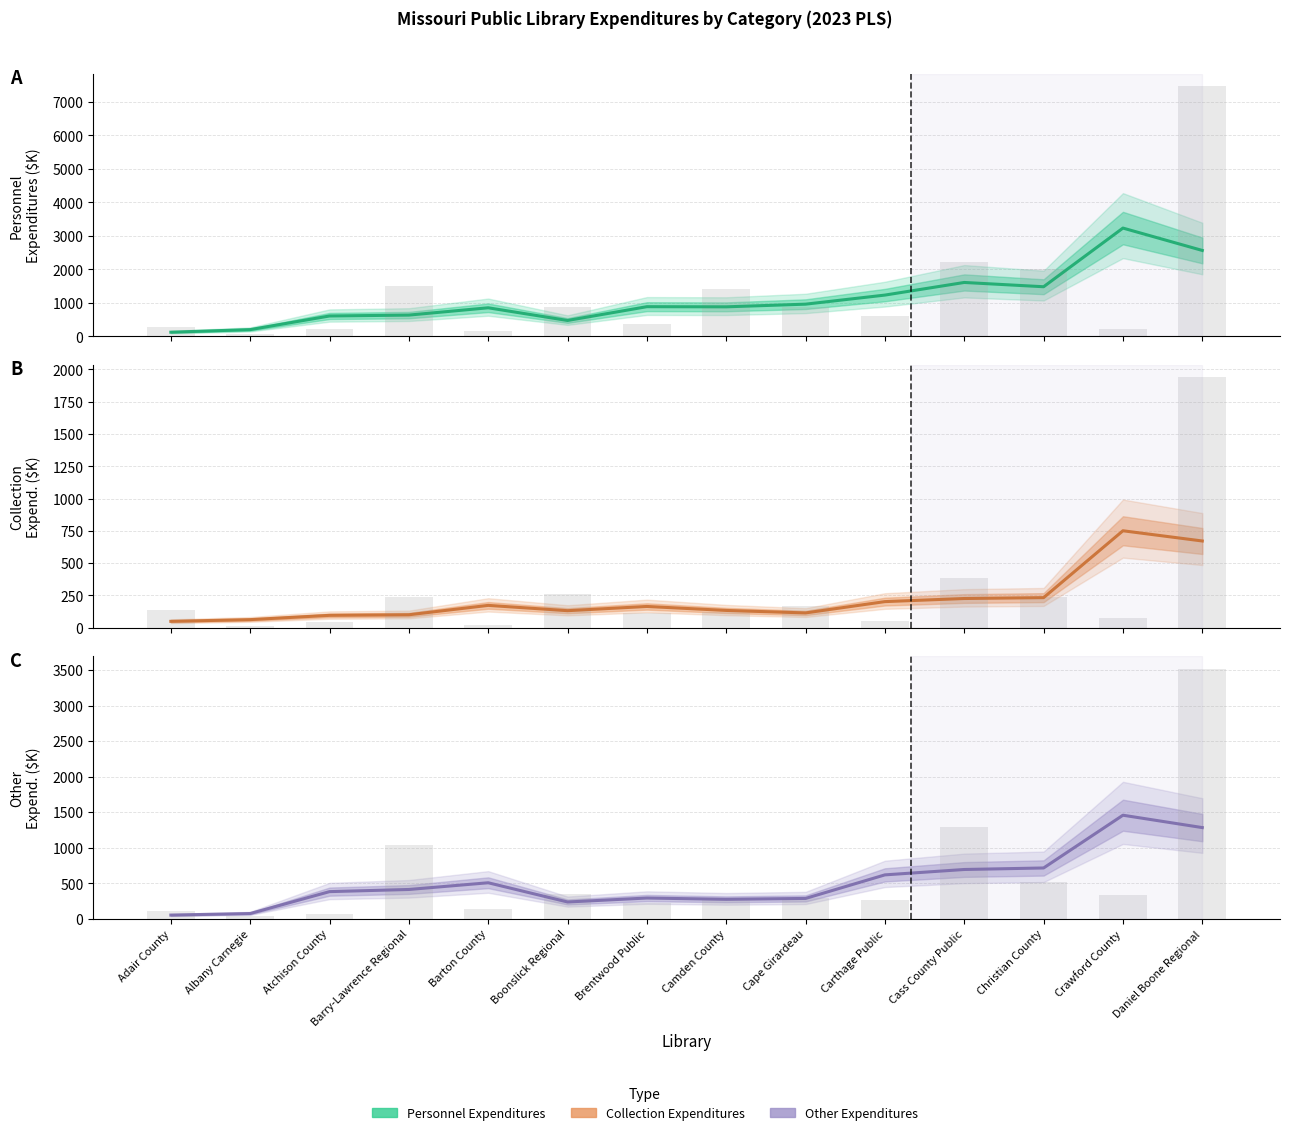

How many bars are there in total?

42